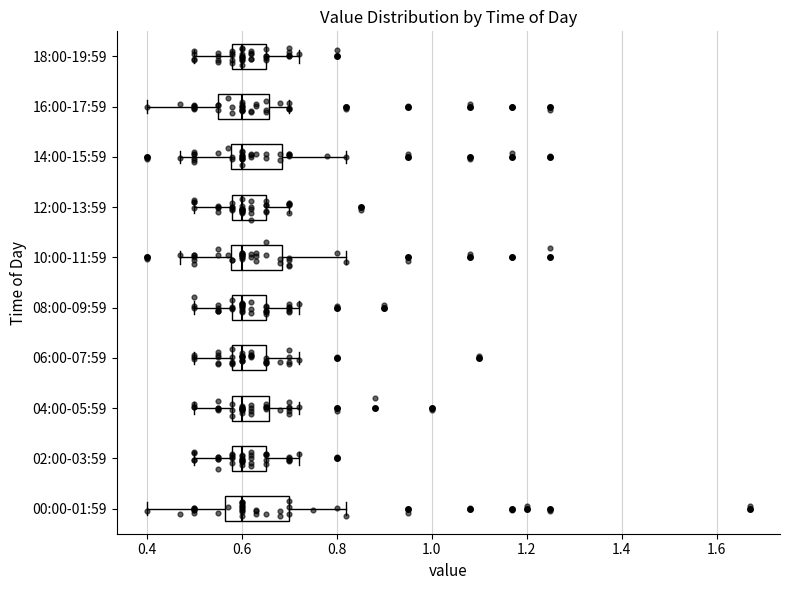

Reading bottom to top, transcribe this box plot: for each box, give where its median line is, the range the box spans, and where its two whiskers end, as read against the x-axis. The values are not printed on the chart, so give them approximately, as read against the axis.

00:00-01:59: median 0.60, box 0.56 to 0.70, whiskers 0.40 to 0.82
02:00-03:59: median 0.60, box 0.58 to 0.66, whiskers 0.50 to 0.72
04:00-05:59: median 0.60, box 0.58 to 0.66, whiskers 0.50 to 0.72
06:00-07:59: median 0.60, box 0.58 to 0.66, whiskers 0.50 to 0.72
08:00-09:59: median 0.60, box 0.58 to 0.66, whiskers 0.50 to 0.72
10:00-11:59: median 0.60, box 0.58 to 0.68, whiskers 0.48 to 0.82
12:00-13:59: median 0.60, box 0.58 to 0.66, whiskers 0.50 to 0.70
14:00-15:59: median 0.60, box 0.58 to 0.68, whiskers 0.48 to 0.82
16:00-17:59: median 0.60, box 0.56 to 0.66, whiskers 0.40 to 0.70
18:00-19:59: median 0.60, box 0.58 to 0.66, whiskers 0.50 to 0.72